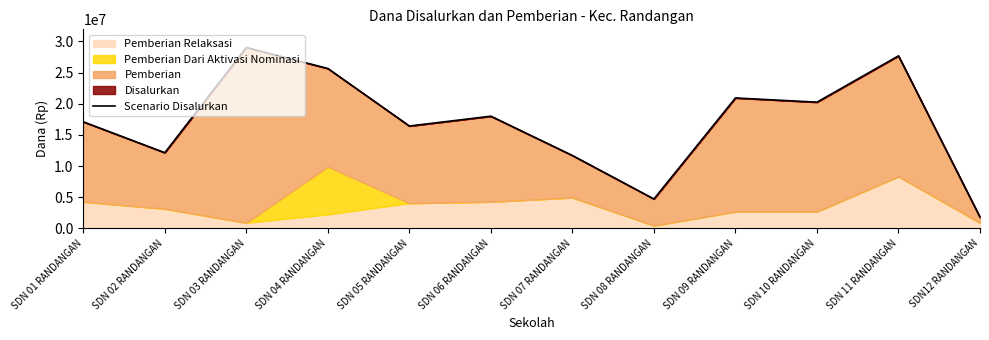

Does the chart display data point markers on the line(s)?

No